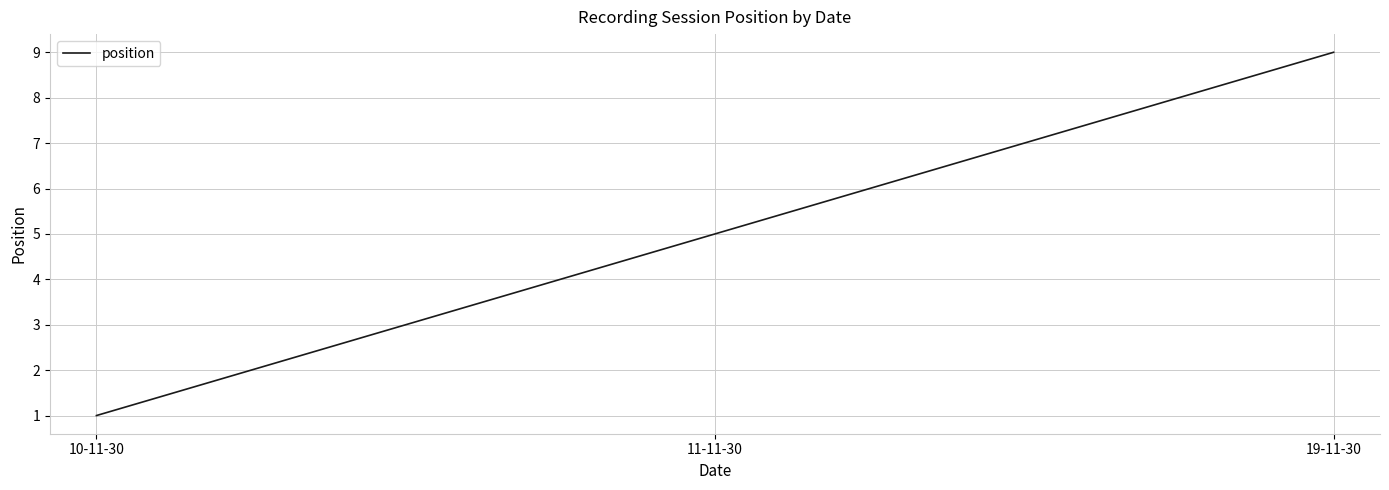

What is the difference between the maximum and second lowest values?

7